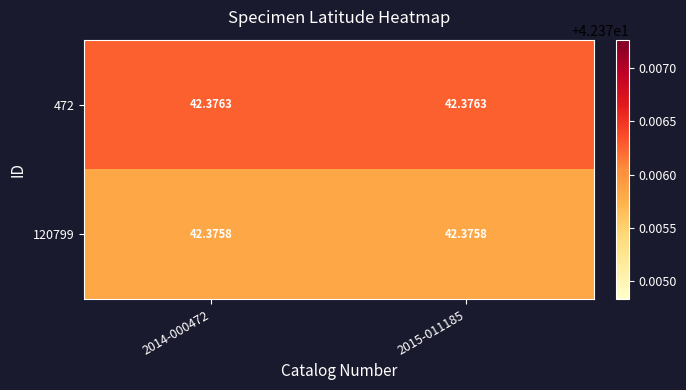

Count the number of data series in this chart.

2